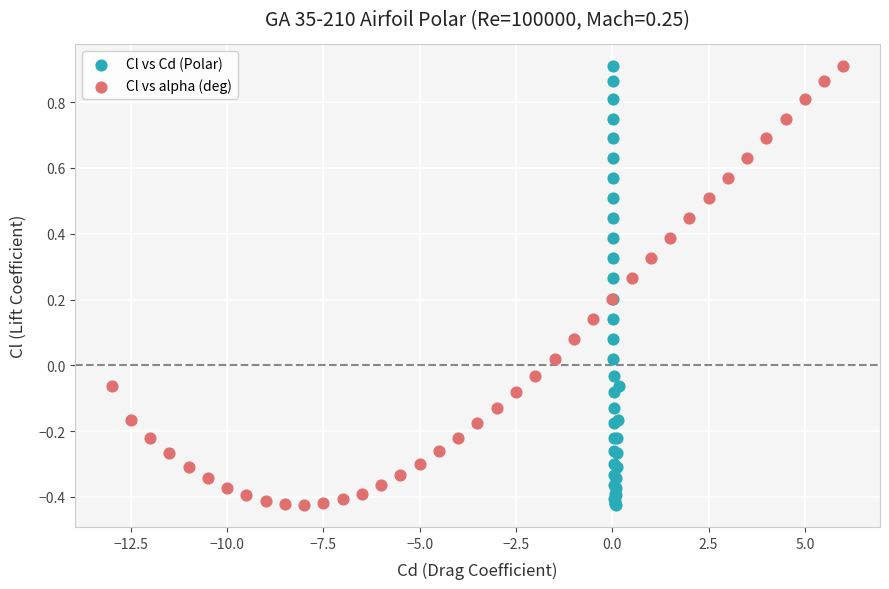

What are all the series names shown in the legend?

Cl vs Cd (Polar), Cl vs alpha (deg)